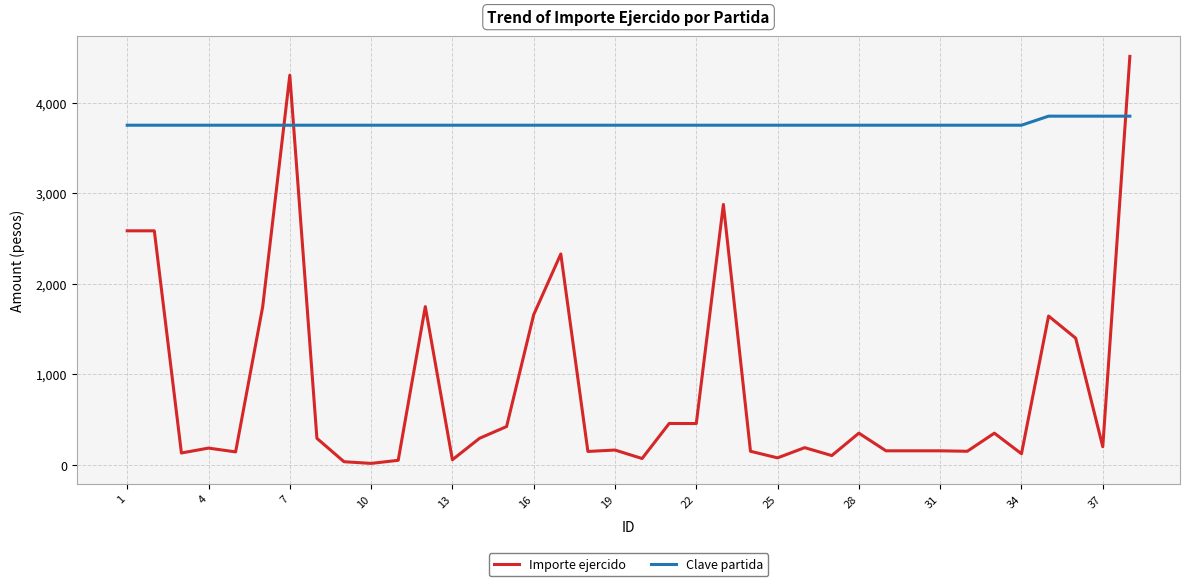

Which series has the widest spread of values?

Importe ejercido